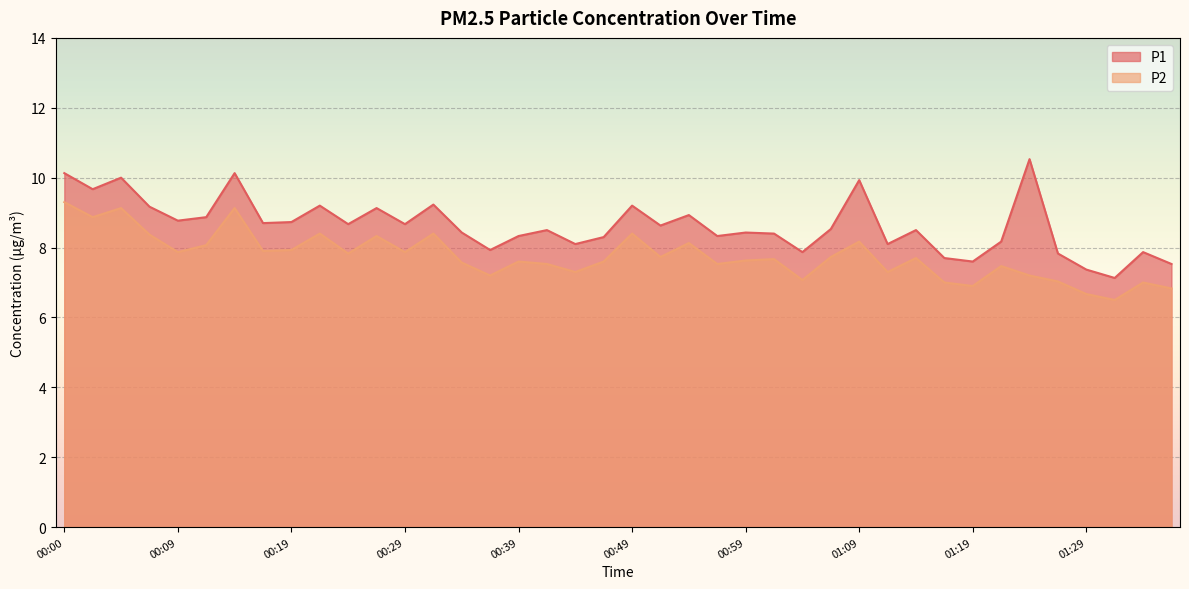

How many lines are shown in the chart?

2